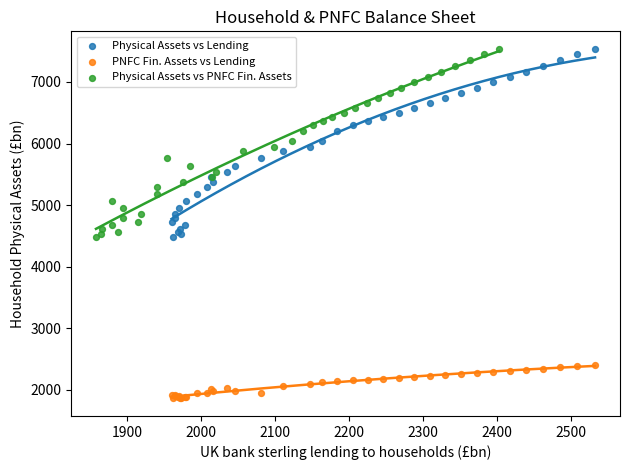

Which series reaches the minimum Y coordinate?

PNFC Fin. Assets vs Lending